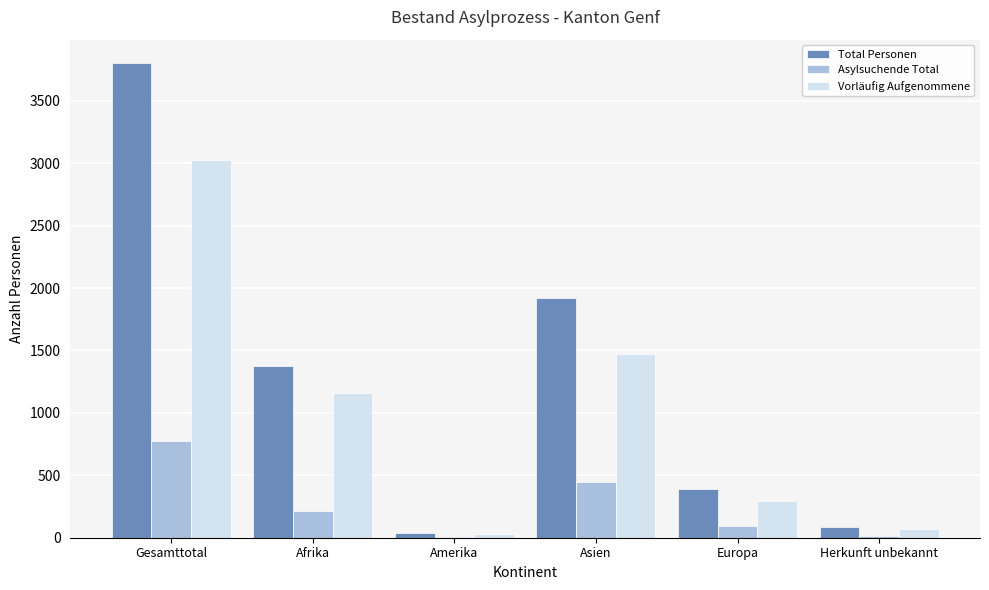

The value of Asylsuchende Total at Amerika is 7. True or false?

True